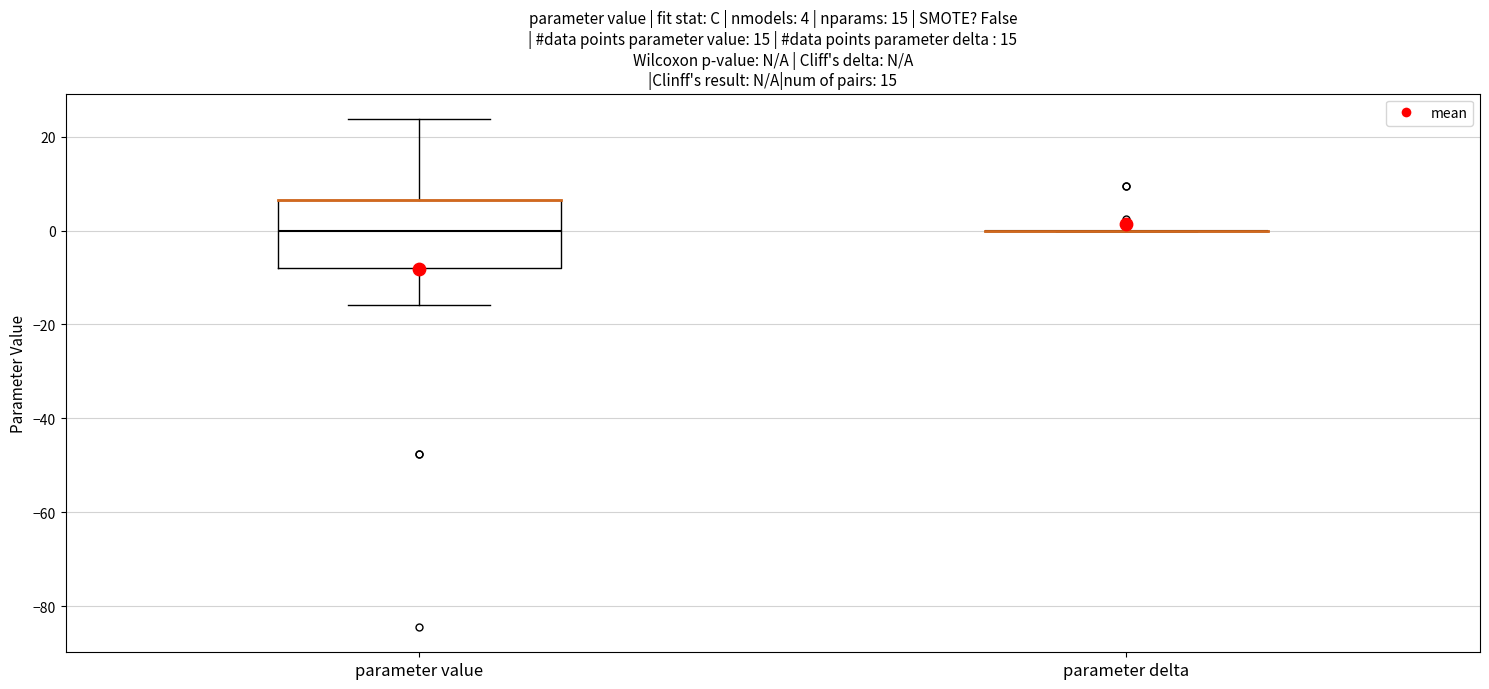

Which box is the tallest, from its lower edge to its upper edge?

parameter value